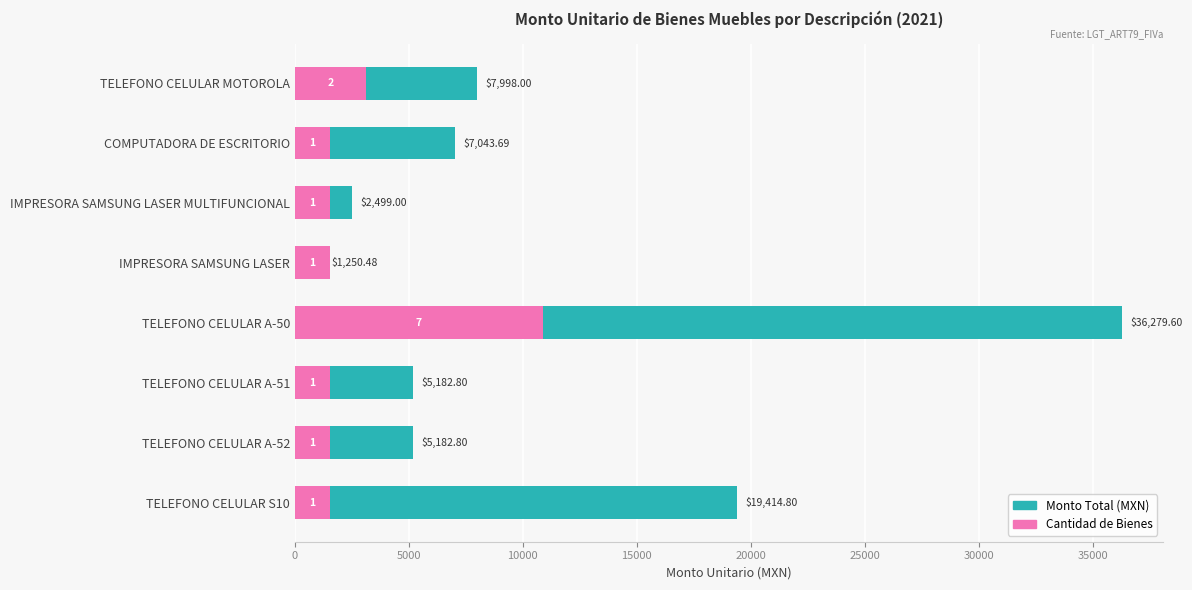

What is the difference between the second highest and minimum values in the Monto Total (MXN) series?

18164.3